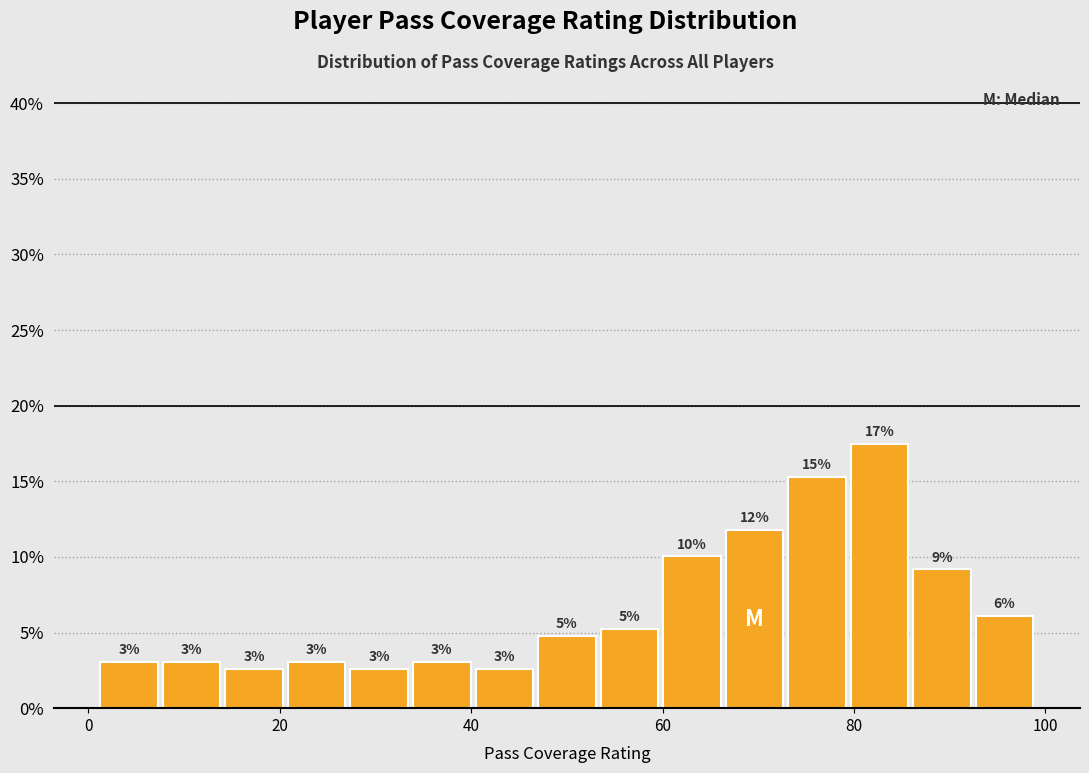

Read against the x-axis, roughly where is the centre of the tallest bar?

82